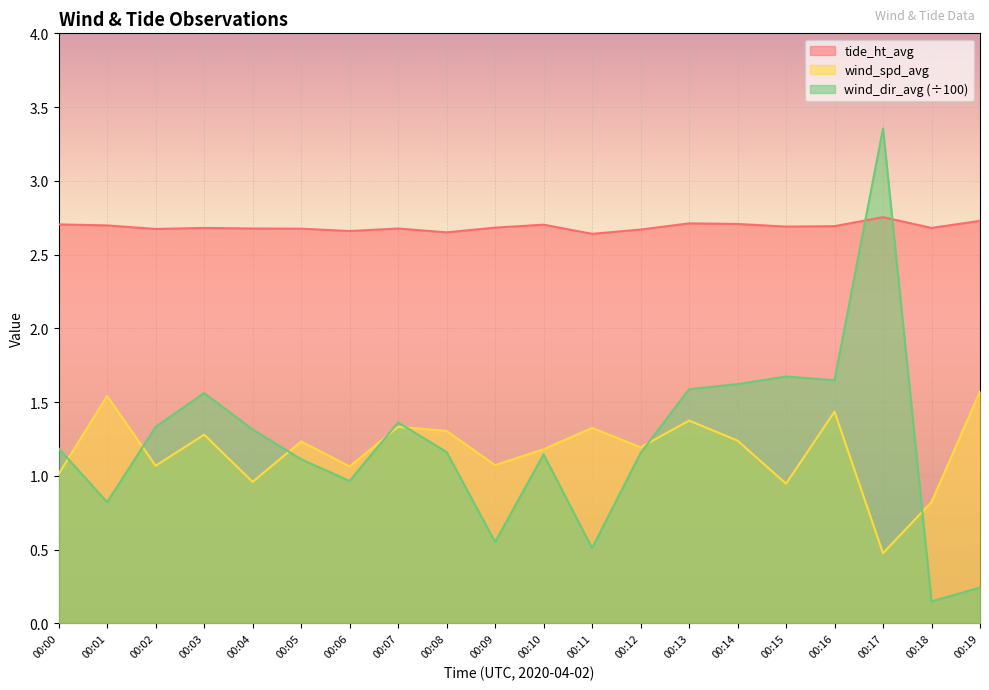

Read the wind_dir_avg value at 00:06.

1.0